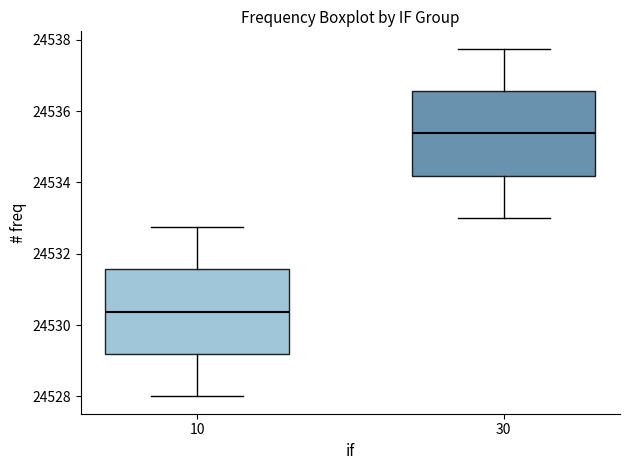

Which box has the lowest median line?

10